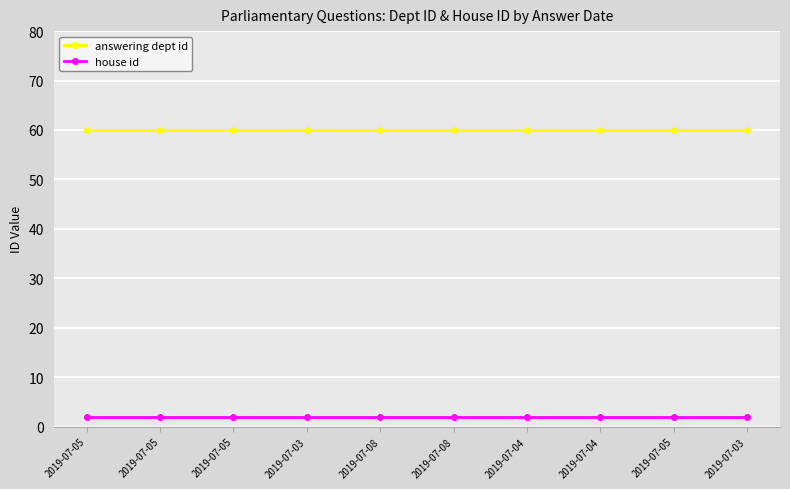

What is the total value across all series at 2019-07-05?

62